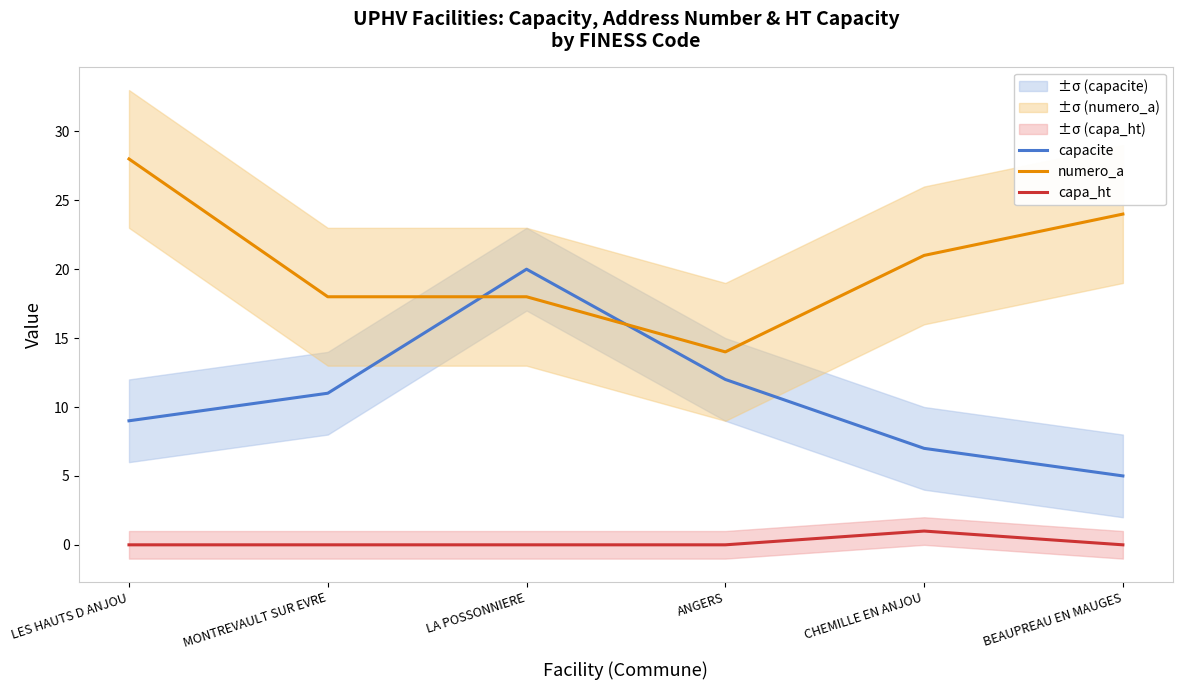

True or false: numero_a has a value of 28 at LES HAUTS D ANJOU.

True